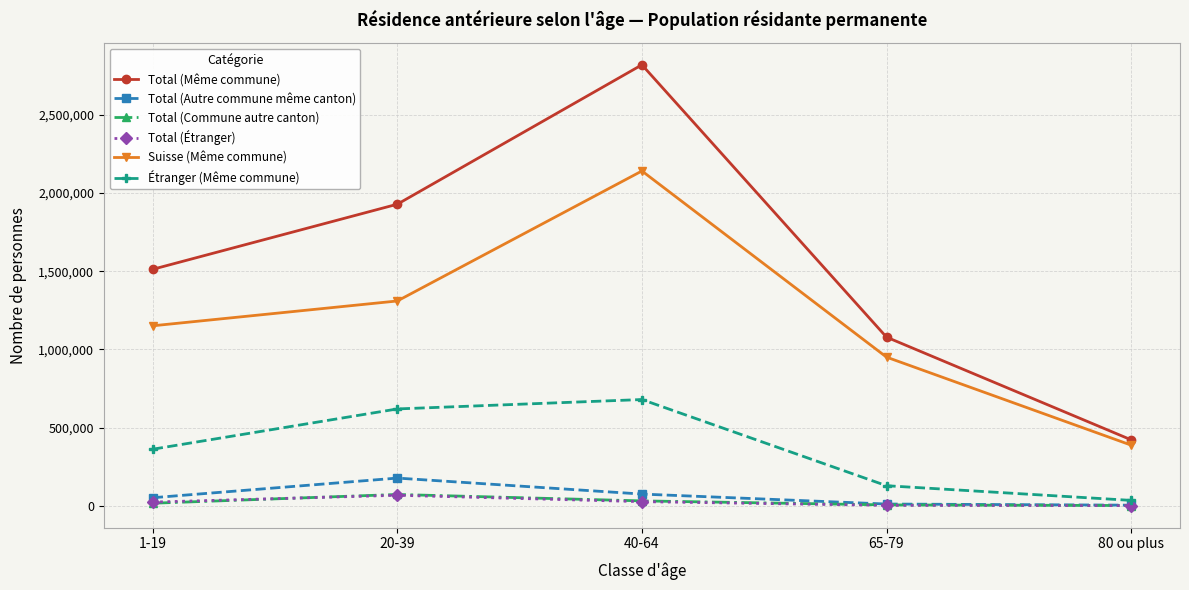

What position from the left is 20-39?

2